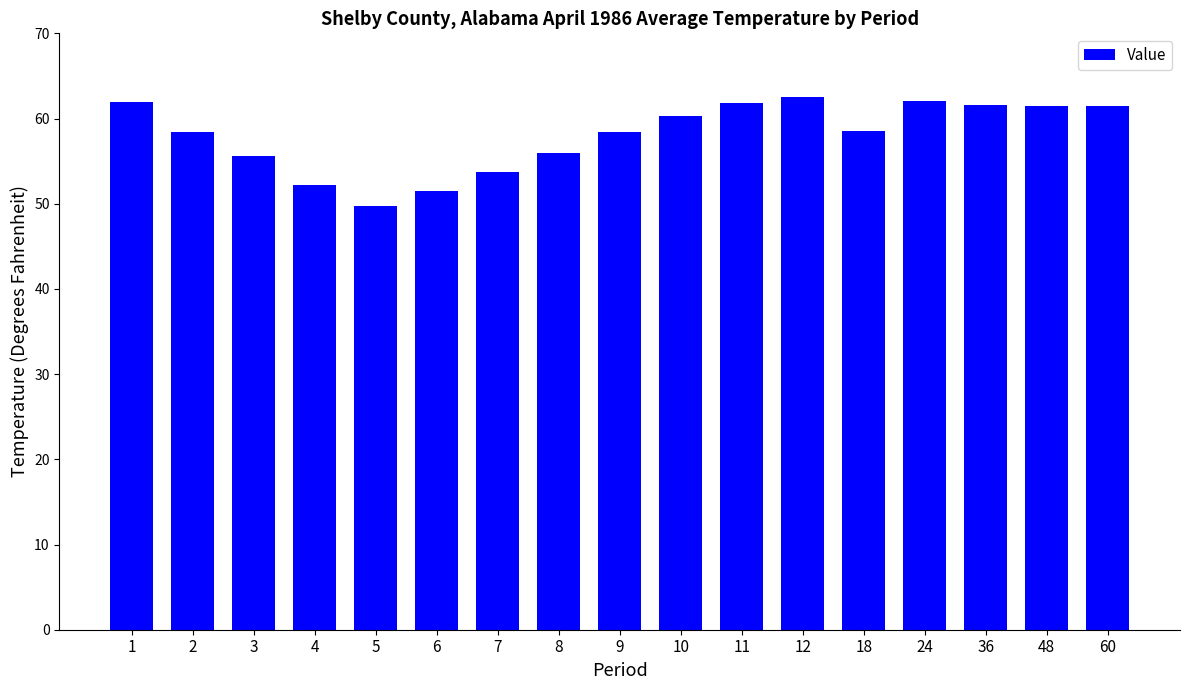

What is the difference between the maximum and minimum values?

12.8